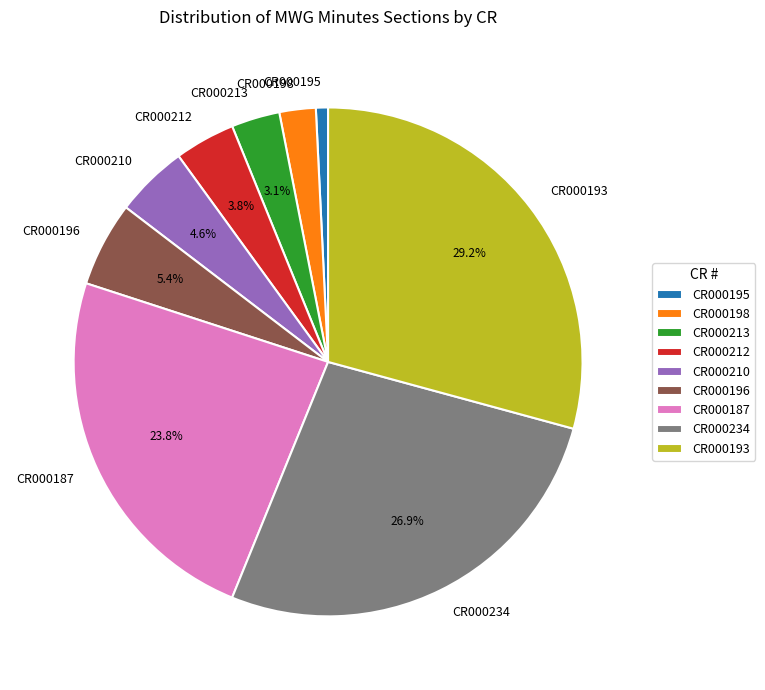

Count the number of slices in the pie.

9